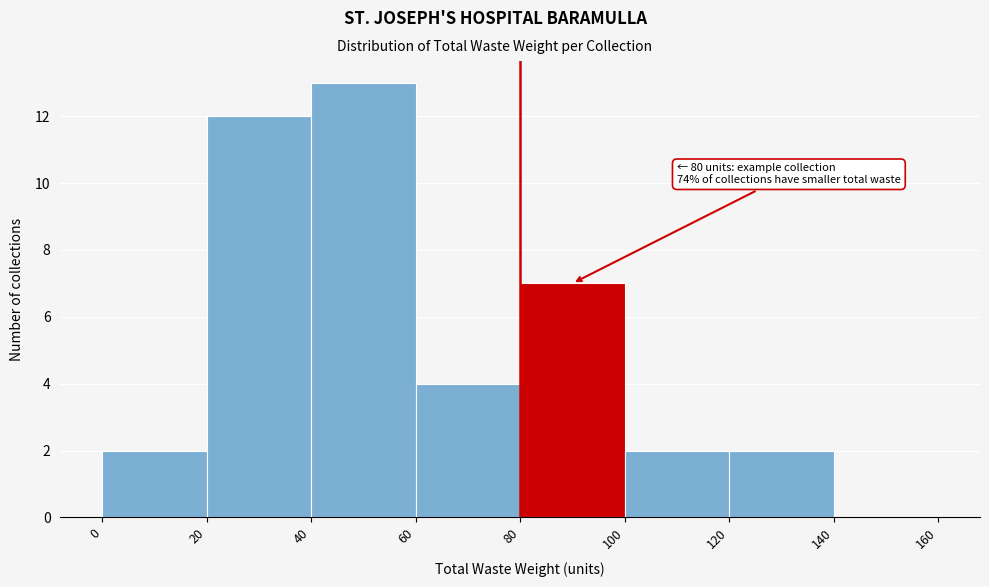

Over which range of the x-axis is the bar tallest?

40 to 60